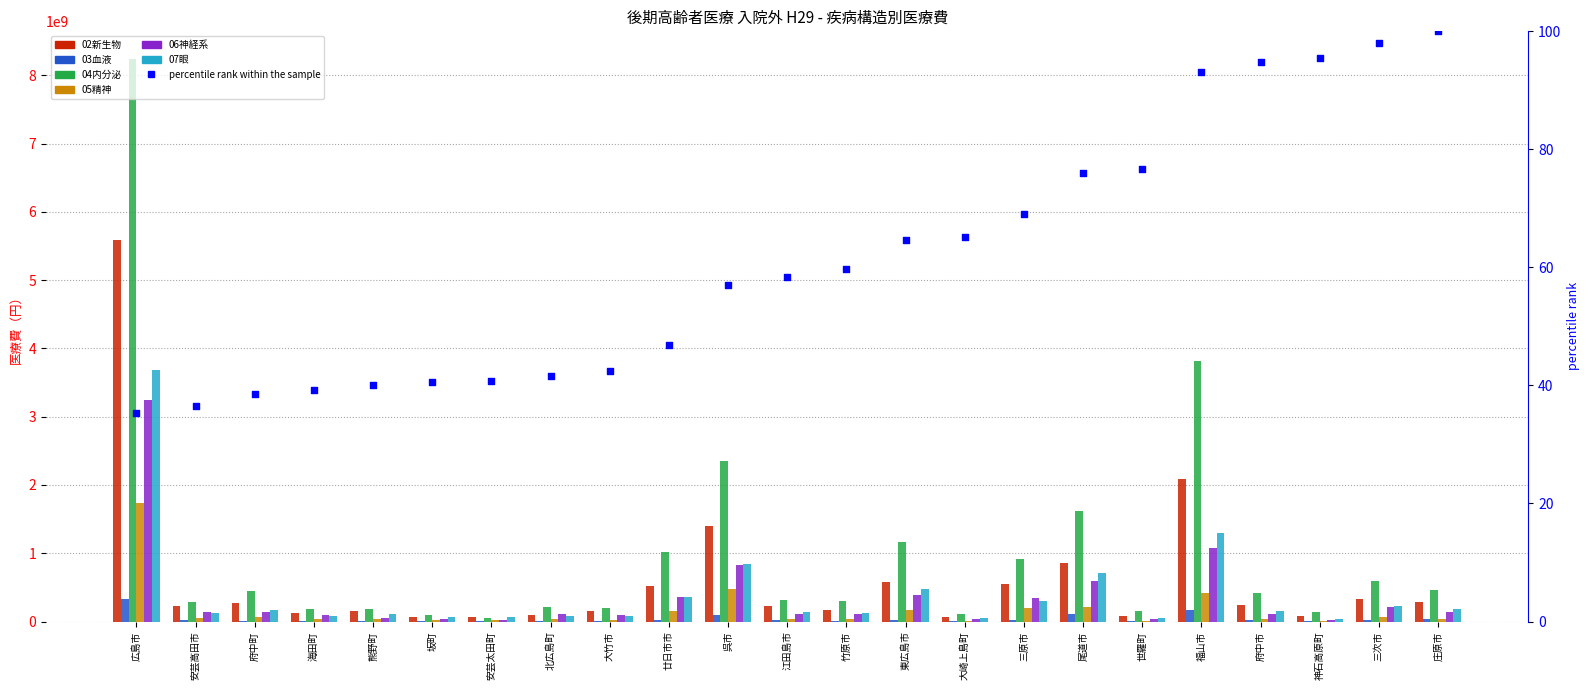

At which category is the sum across all series the highest?

広島市